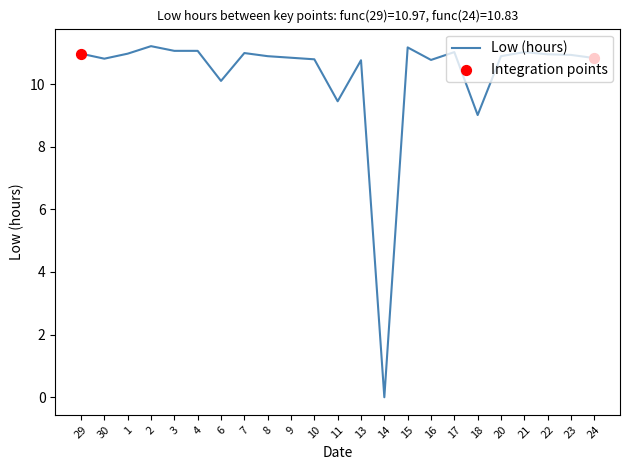

Between 14 and 18, which is larger?

18